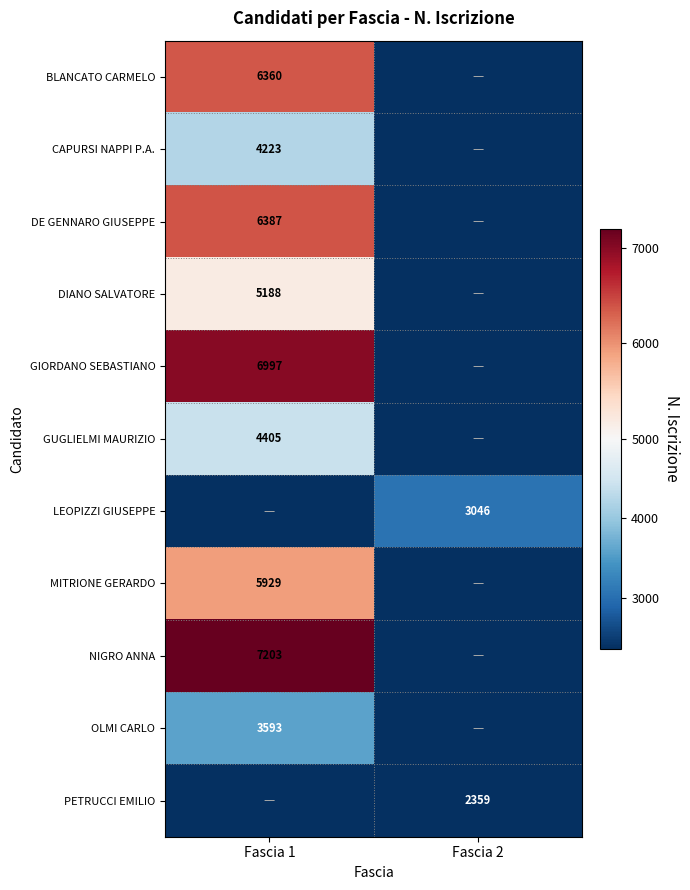

The GIORDANO SEBASTIANO series shows 6997 at Fascia 1. True or false?

True